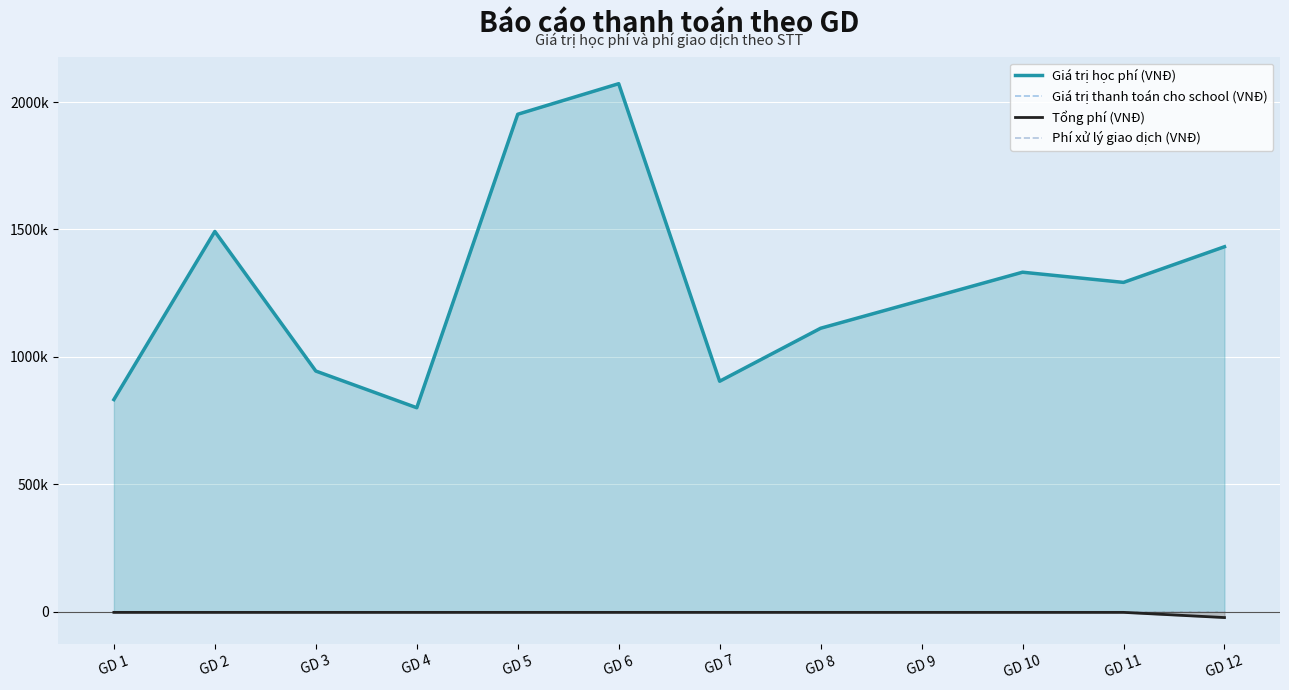

What is the lowest value of the Phí xử lý giao dịch (VNĐ) series?

-3300